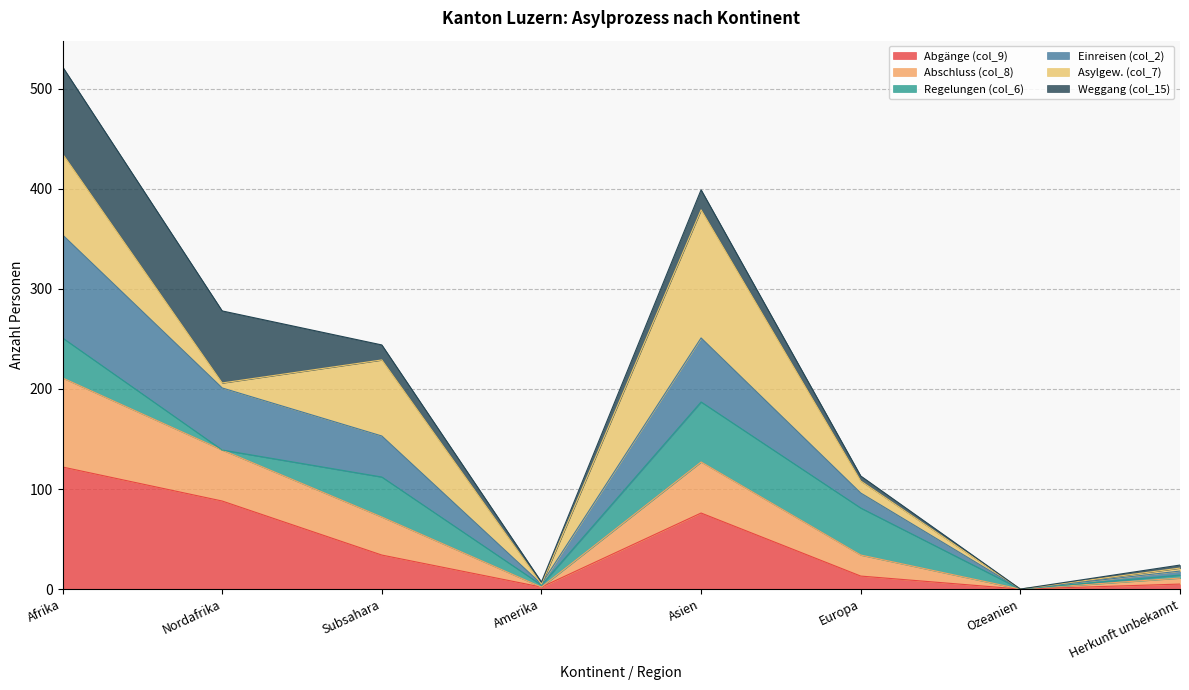

At which category is the sum across all series the highest?

Afrika